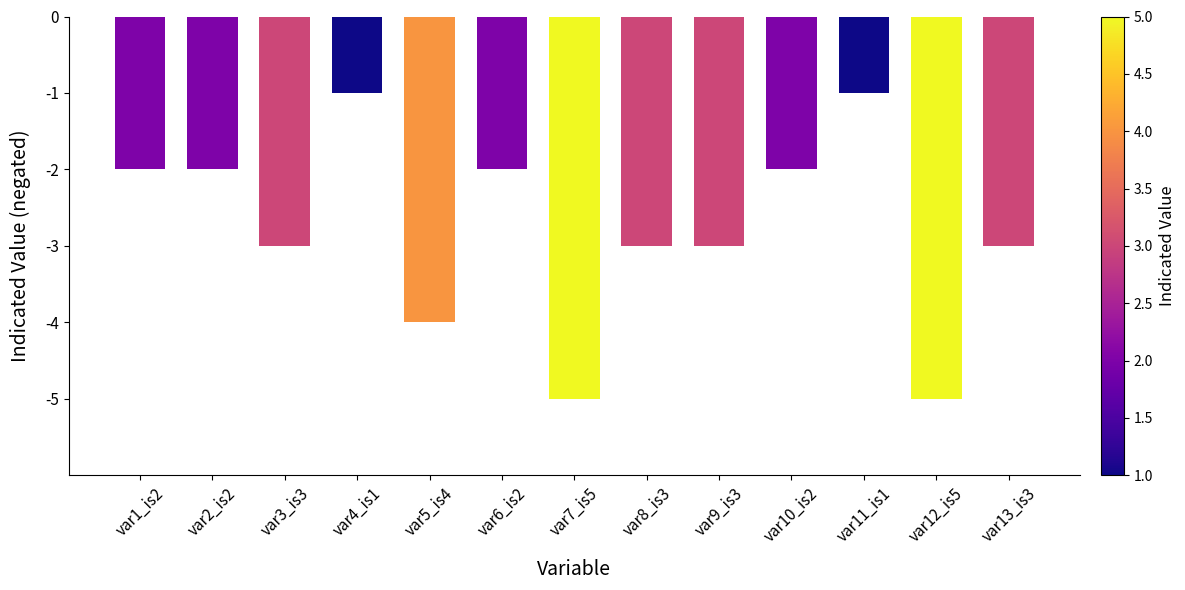

Count the number of data series in this chart.

1